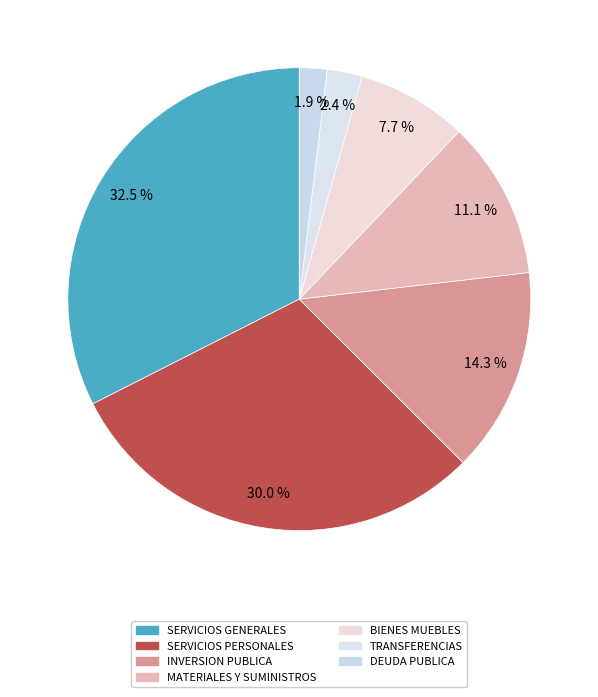

How many segments does this pie chart have?

7